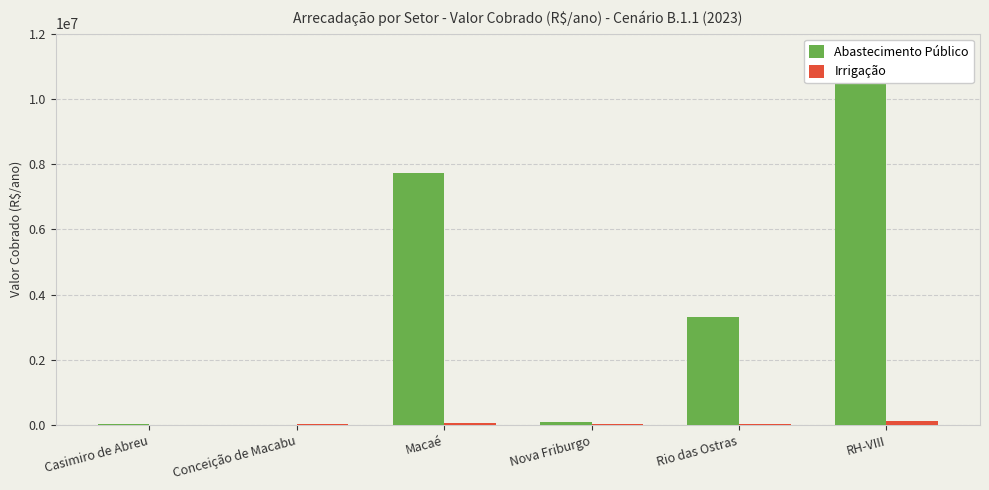

Where is Abastecimento Público nearest to the value 5574808?

Macaé